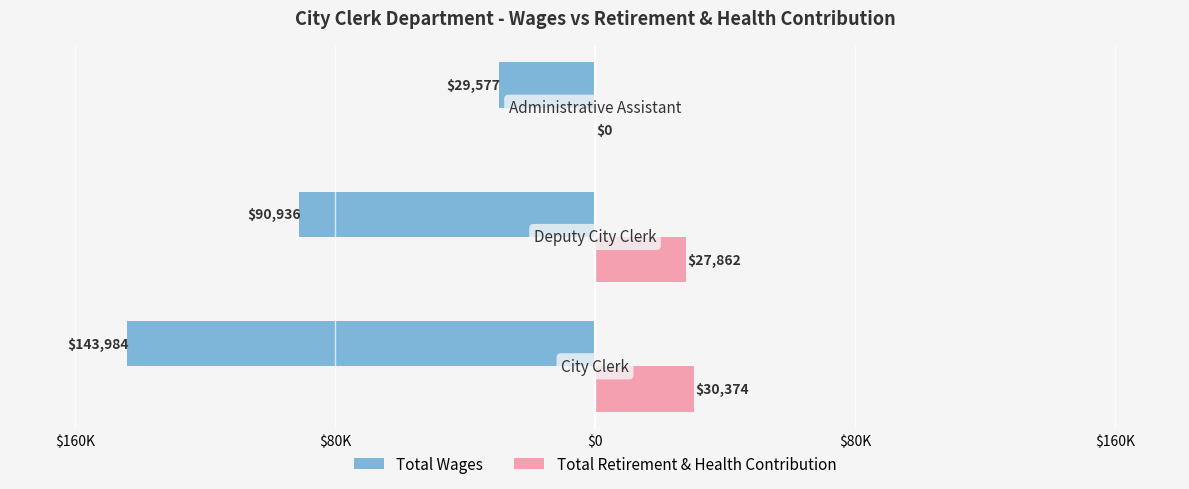

What are all the series names shown in the legend?

Total Wages, Total Retirement & Health Contribution